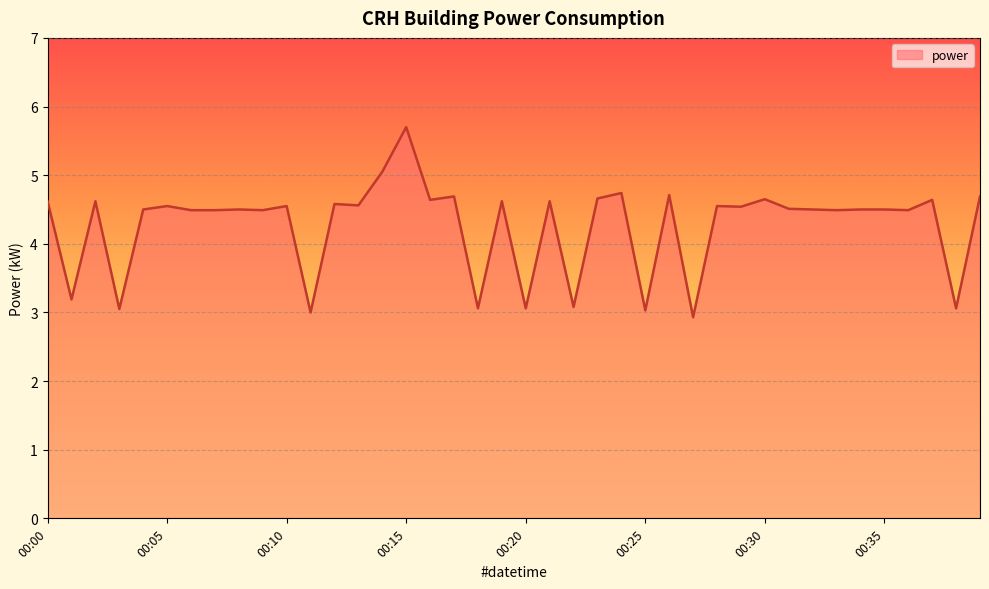

What is the greatest value displayed?

5.7